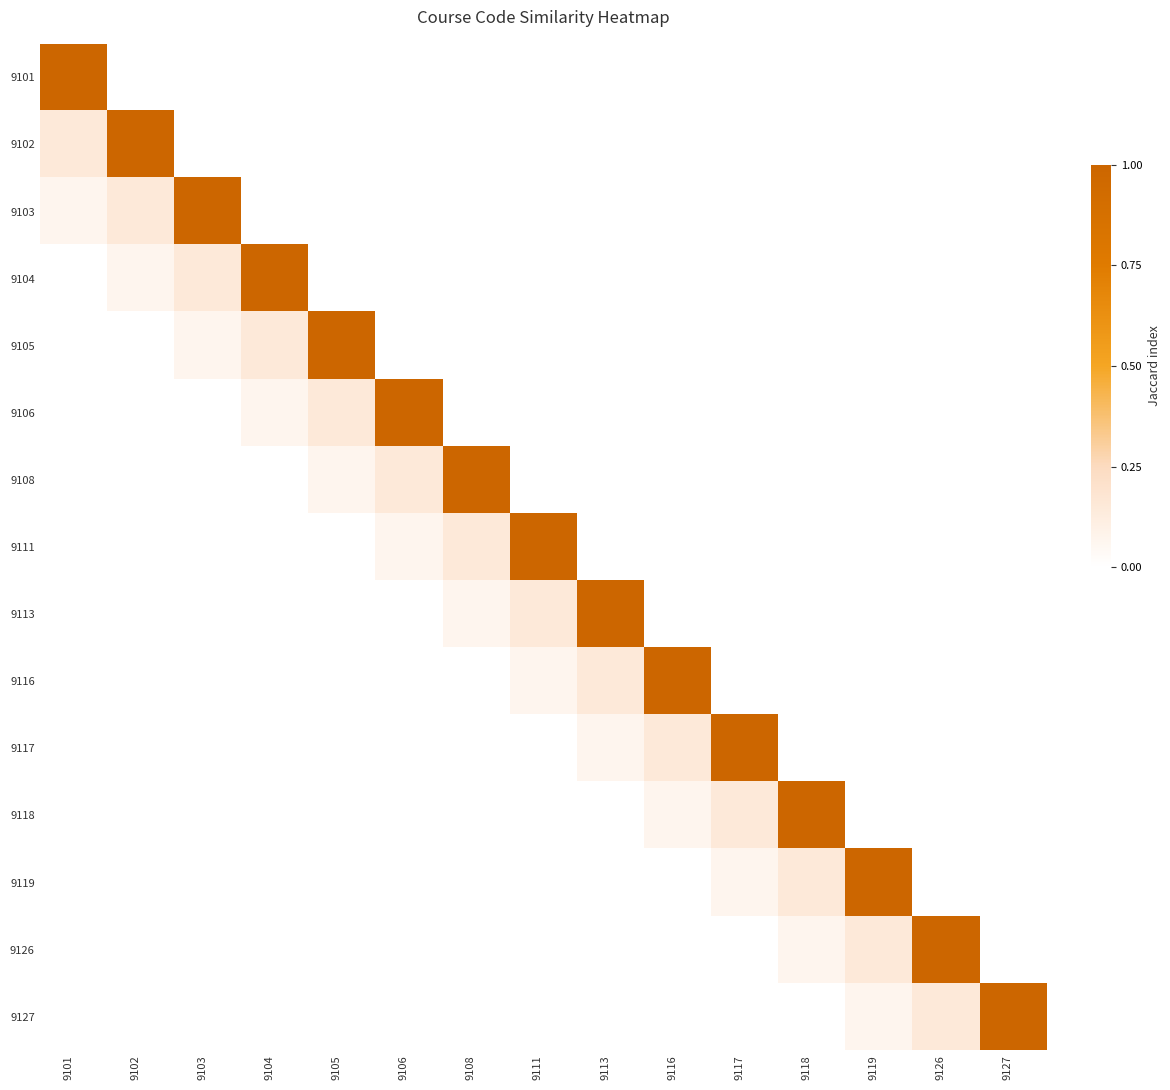

At which label does 9102 reach its minimum?

9101